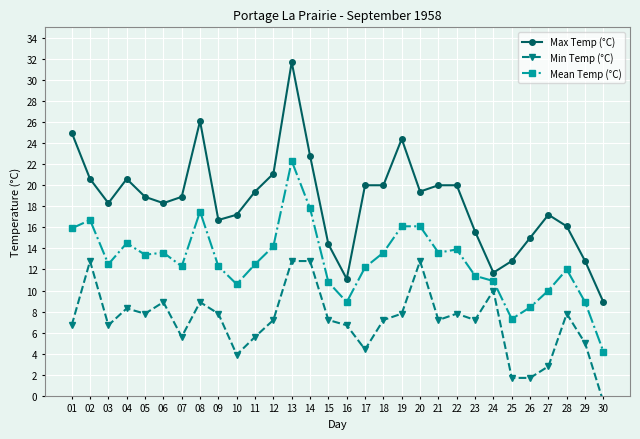

Which category has the highest value in the Min Temp (°C) series?

02